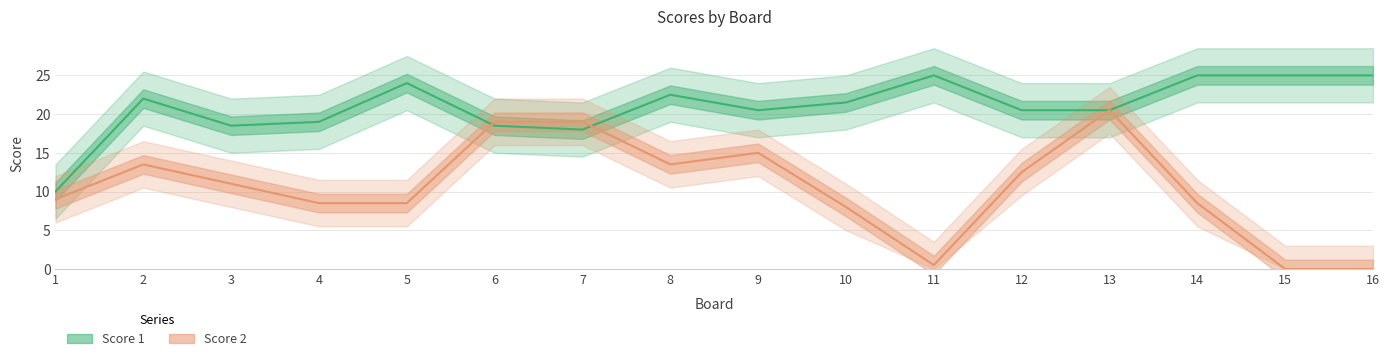

What are all the series names shown in the legend?

Score 1, Score 2